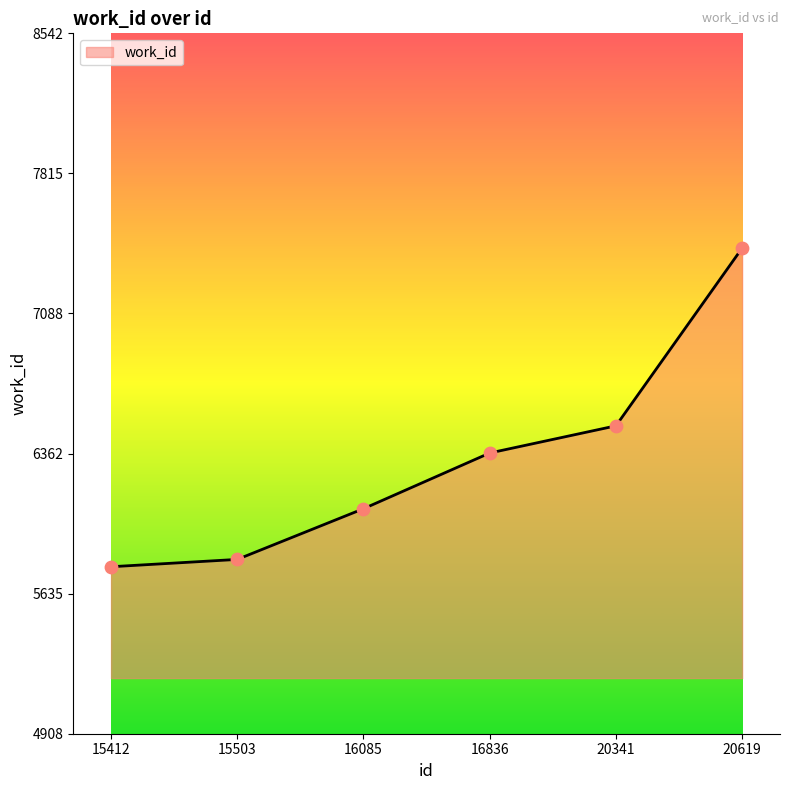

What is the change in value from 15412 to 20341?

+731